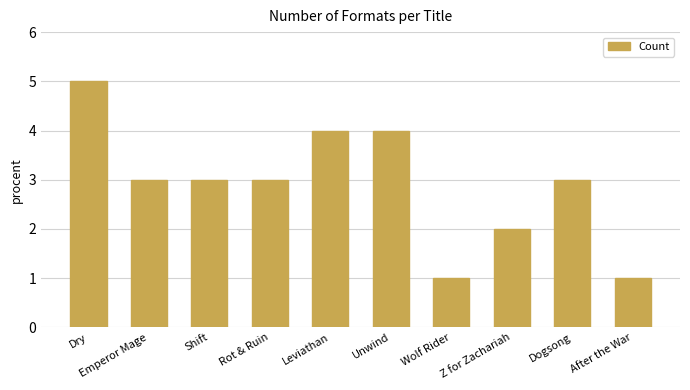

What is the greatest value displayed?

5